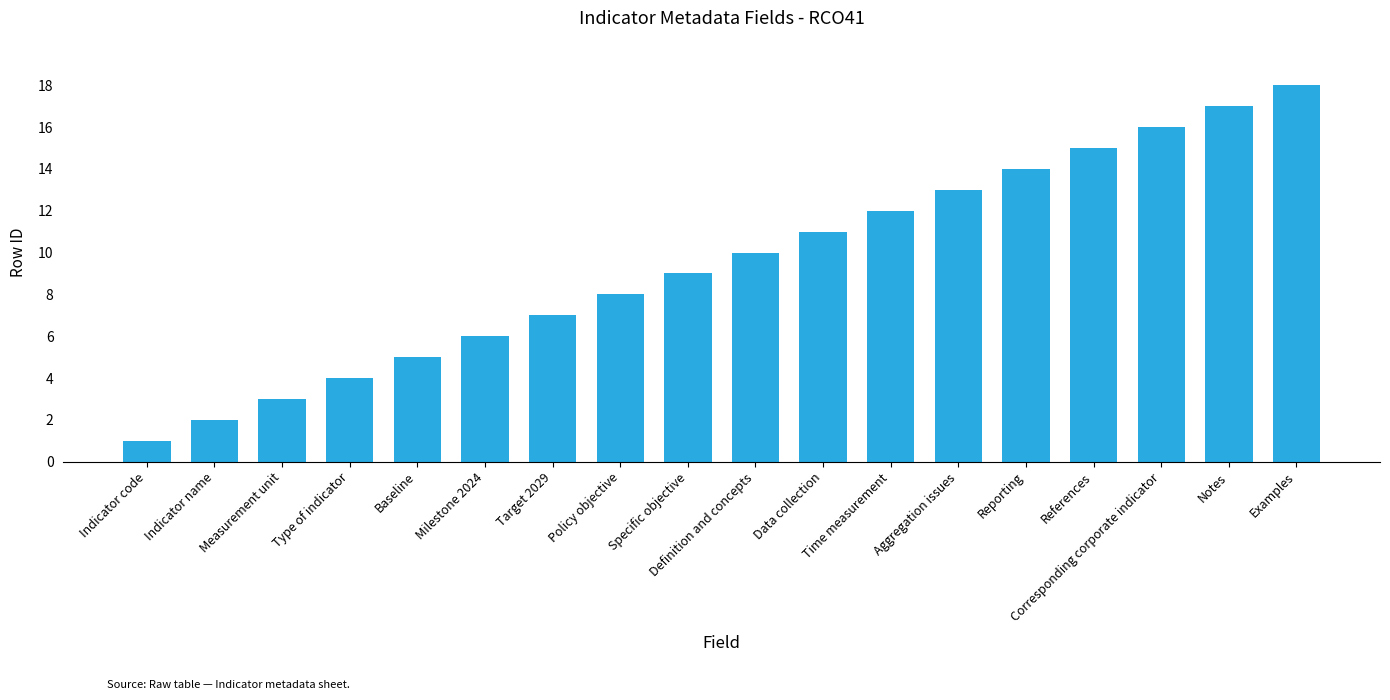

Rank the categories by value from lowest to highest.

Indicator code, Indicator name, Measurement unit, Type of indicator, Baseline, Milestone 2024, Target 2029, Policy objective, Specific objective, Definition and concepts, Data collection, Time measurement, Aggregation issues, Reporting, References, Corresponding corporate indicator, Notes, Examples